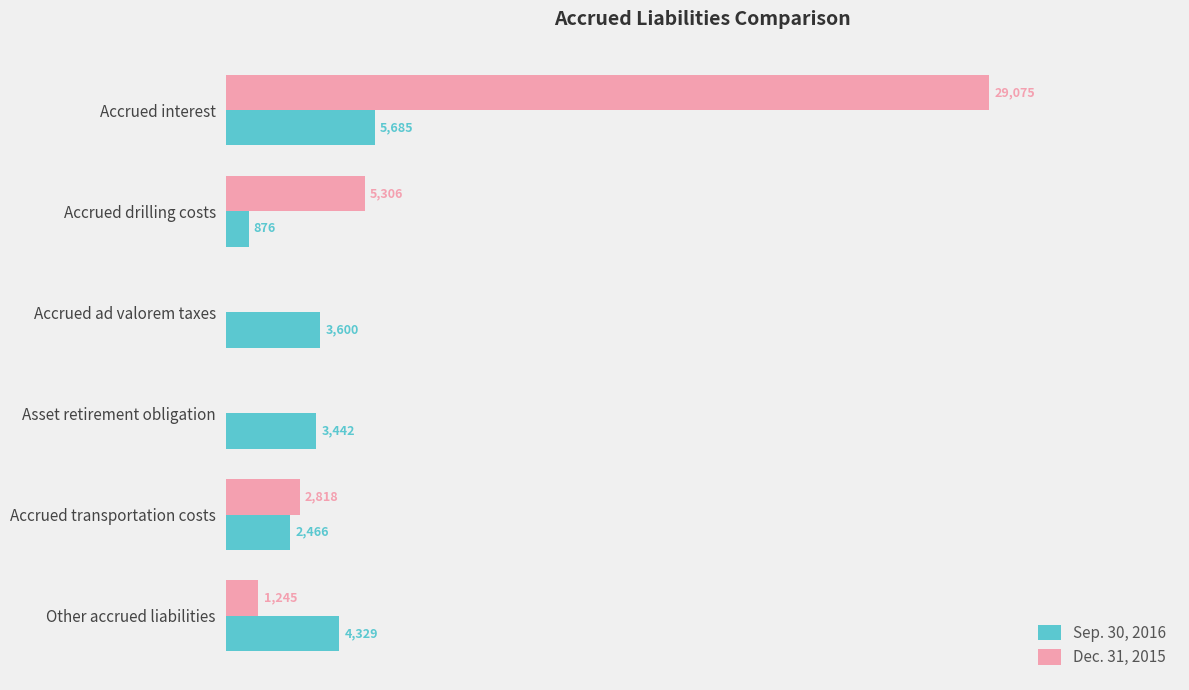

At which label is Sep. 30, 2016 closest to 3280?

Asset retirement obligation